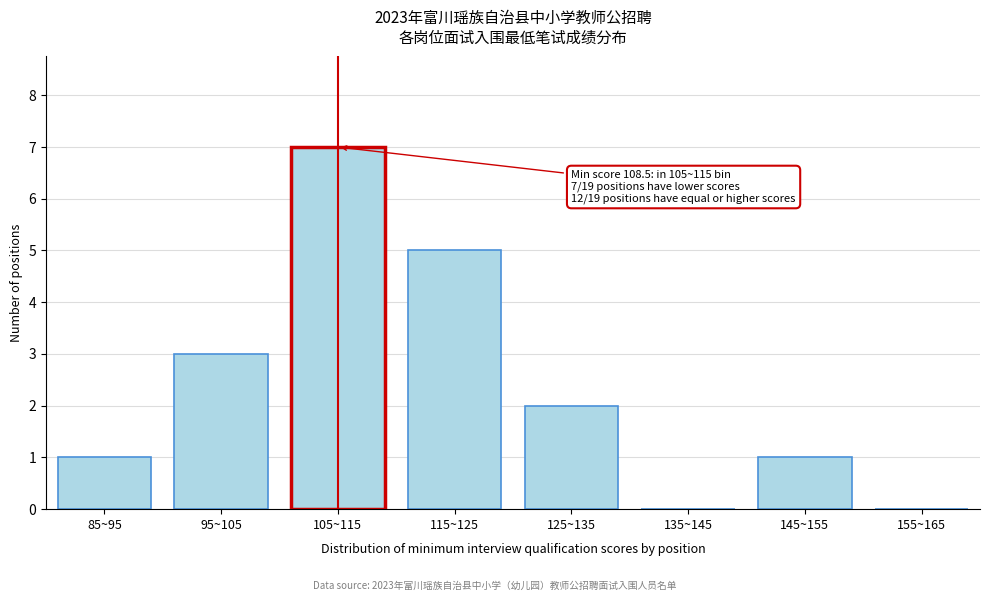

Reading left to right, what are all the values shown in this chart?

85~95=1	95~105=3	105~115=7	115~125=5	125~135=2	135~145=0	145~155=1	155~165=0